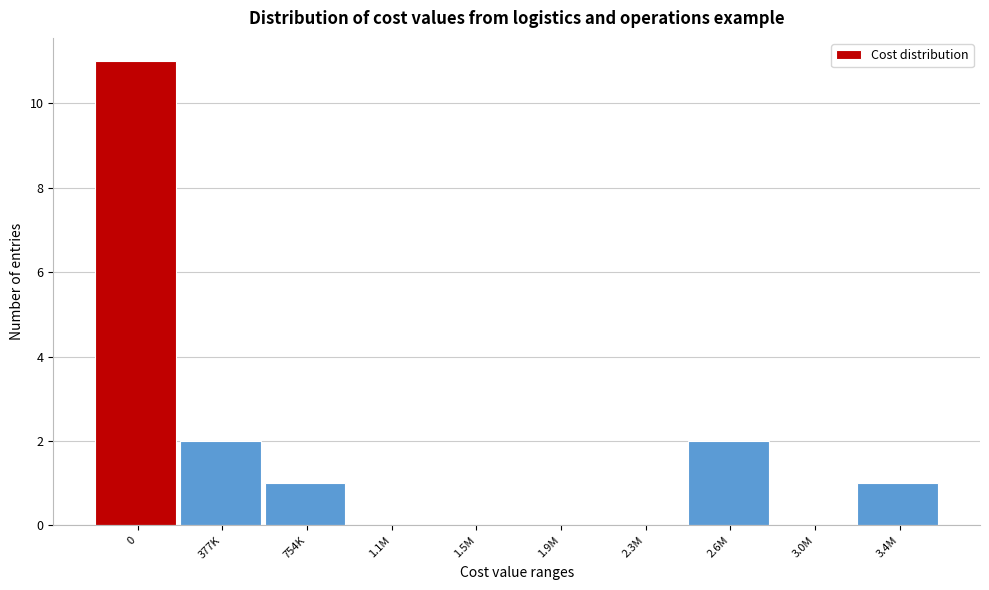

Reading left to right, what are all the values shown in this chart?

0=11	377K=2	754K=1	1.1M=0	1.5M=0	1.9M=0	2.3M=0	2.6M=2	3.0M=0	3.4M=1